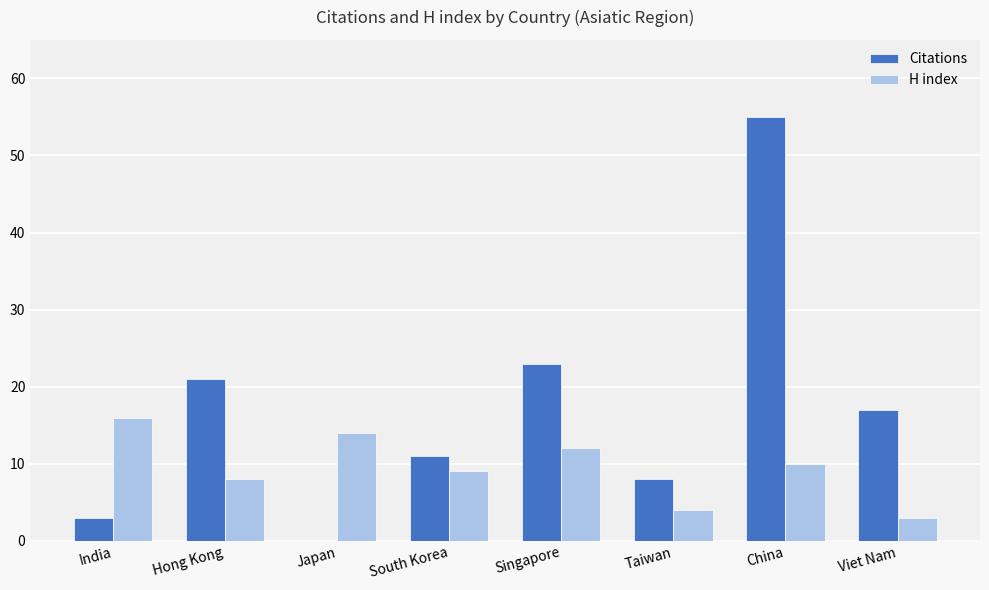

What are all the series names shown in the legend?

Citations, H index